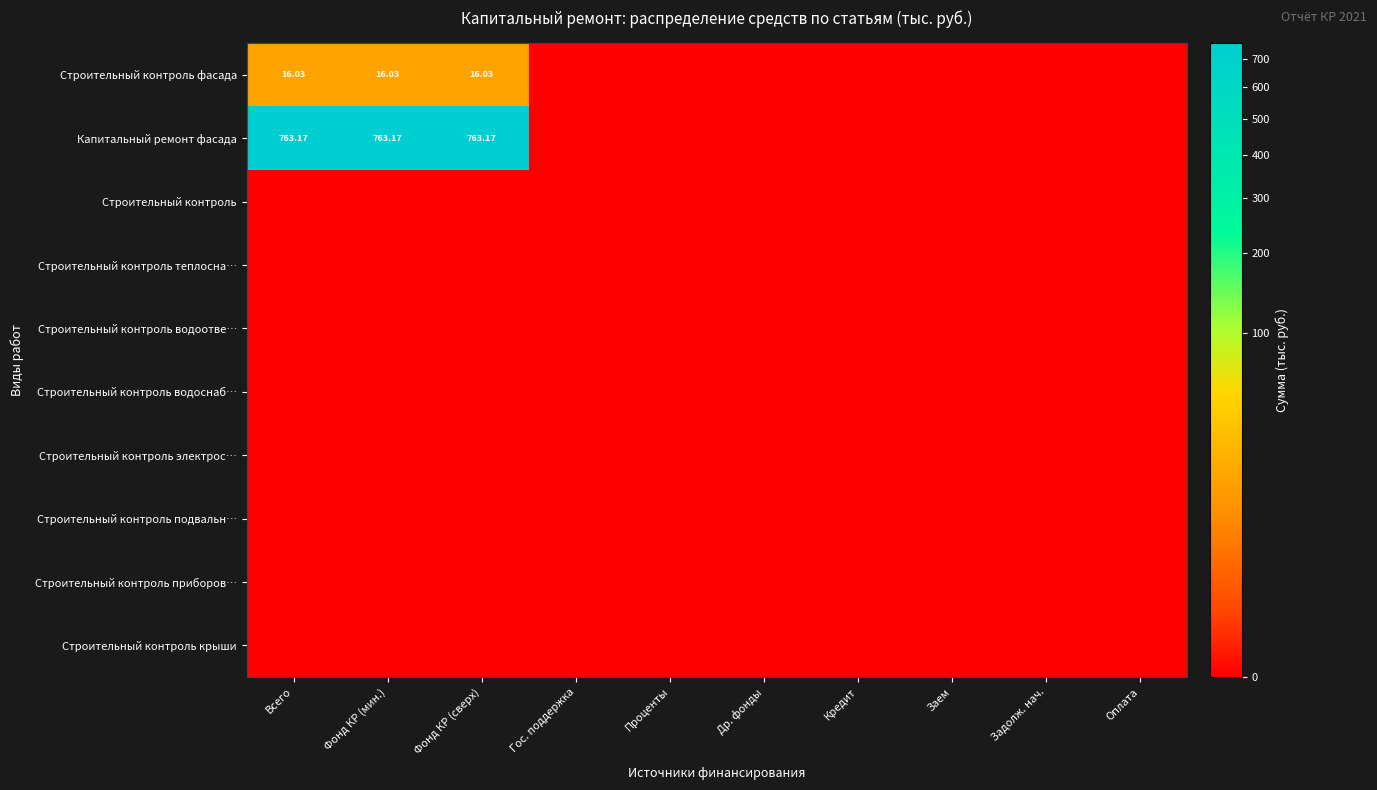

The Строительный контроль крыши series shows 0.0 at Задолж. нач.. True or false?

True